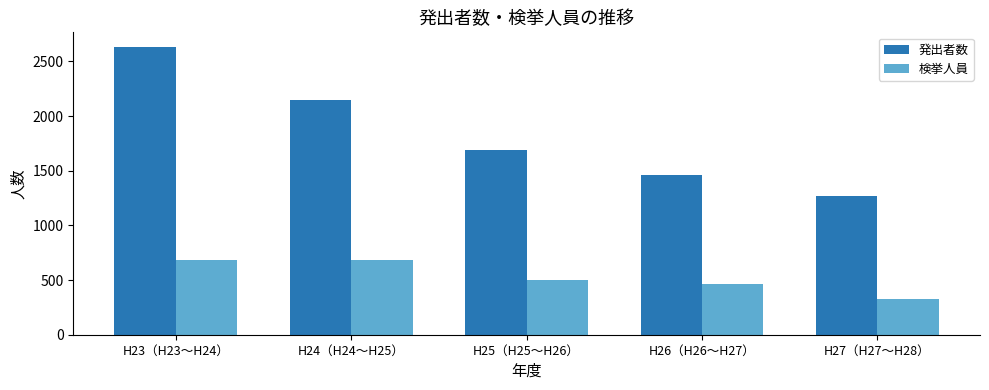

What is the lowest value of the 発出者数 series?

1265